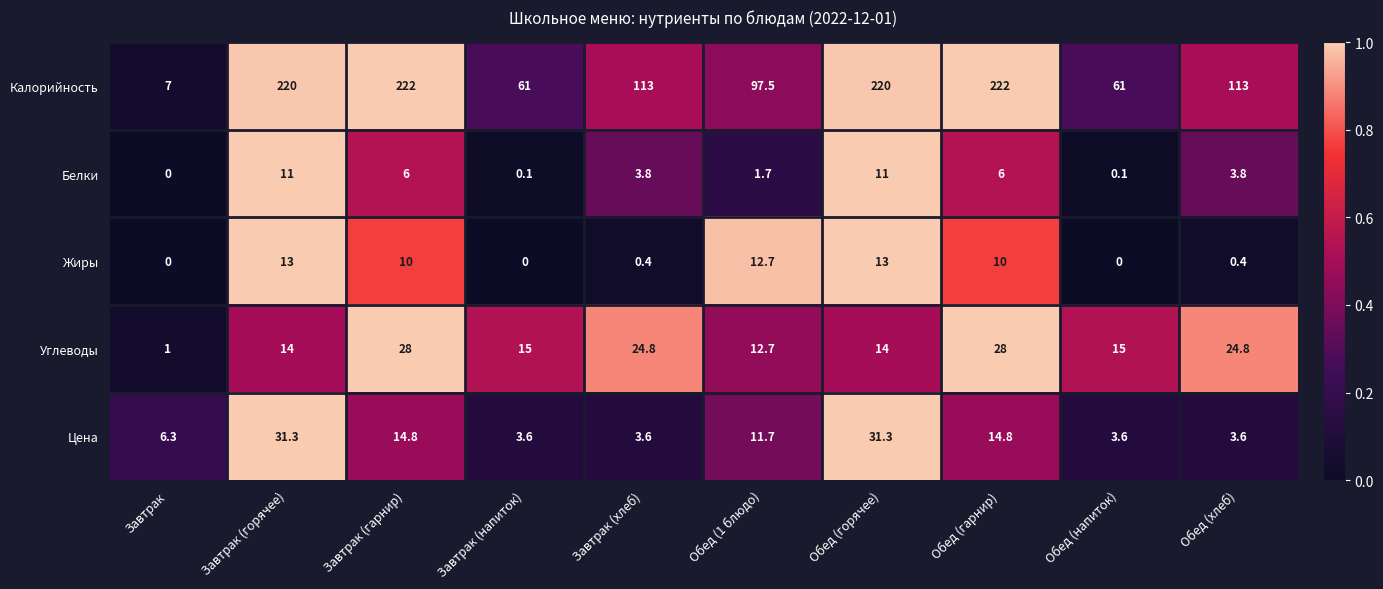

Which series has the widest spread of values?

Калорийность